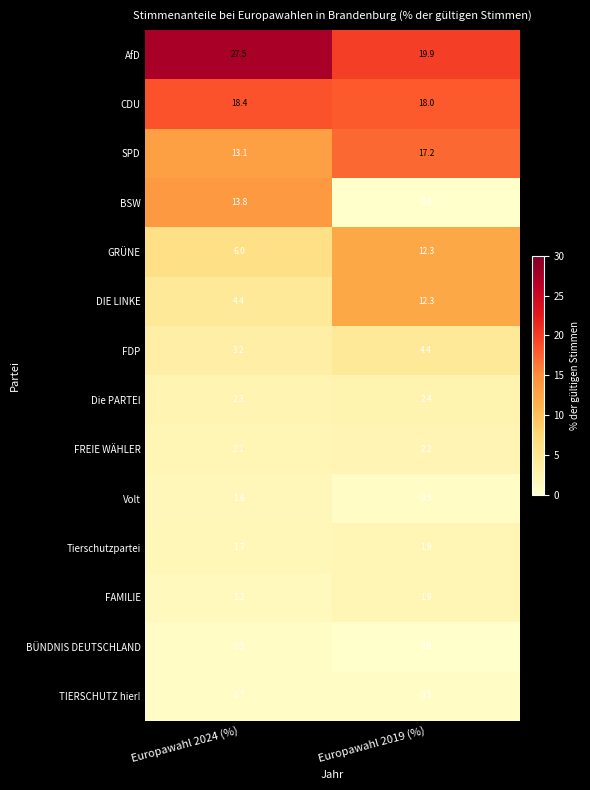

Read the BÜNDNIS DEUTSCHLAND value at Europawahl 2024 (%).

0.5